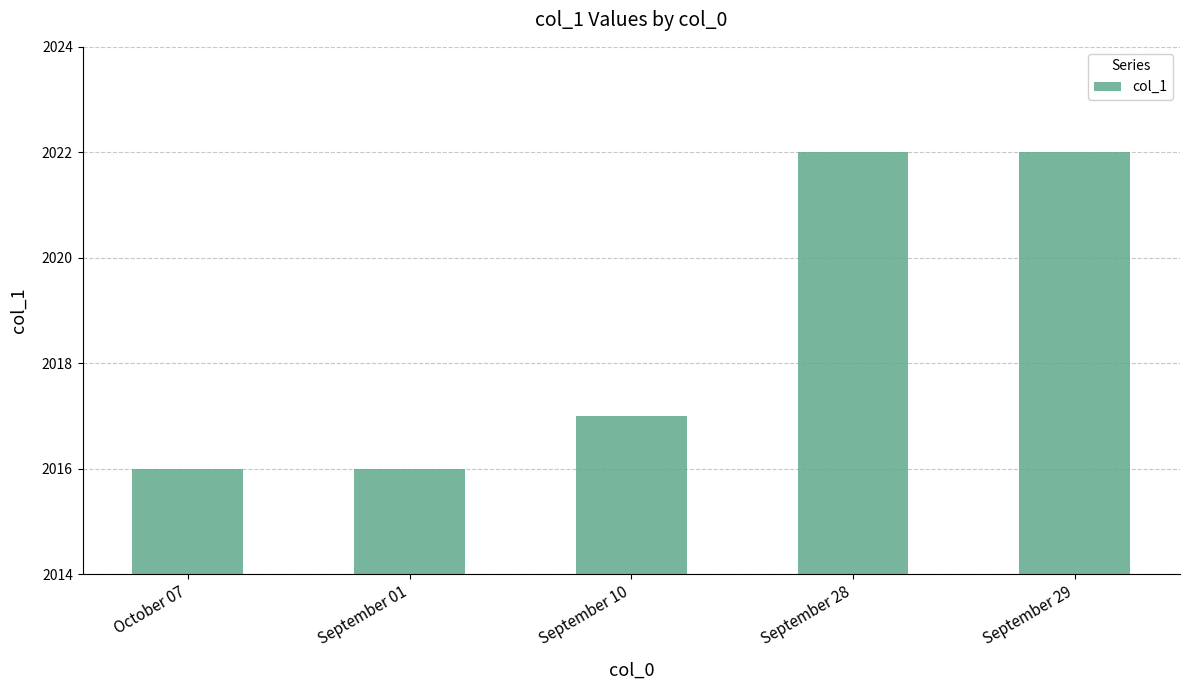

What position from the left is September 29?

5